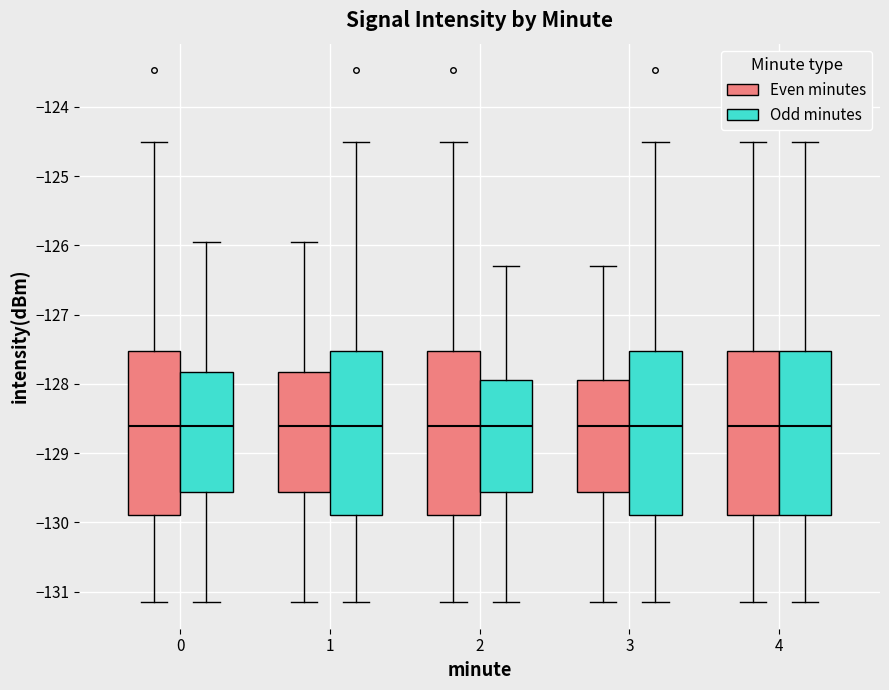

Where is the lower edge of the box for 3 (Even minutes) on the y-axis? The values are not printed on the chart, so give them approximately, as read against the axis.

-129.6